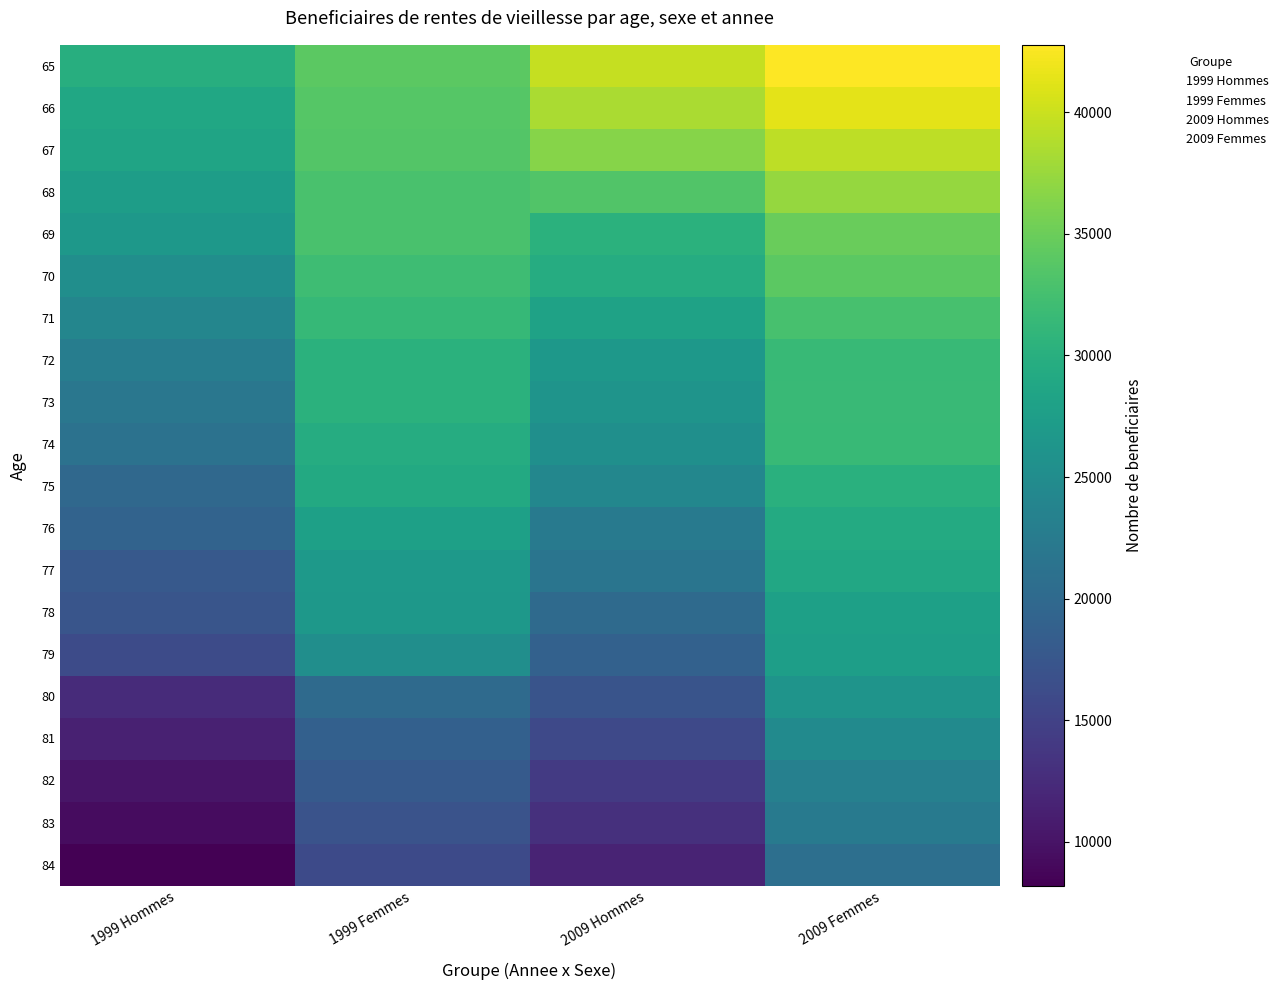

Reading left to right, what are all the values shown in this chart?

65: 1999 Hommes=29909	1999 Femmes=34089	2009 Hommes=39683	2009 Femmes=42770
66: 1999 Hommes=28745	1999 Femmes=33594	2009 Hommes=38340	2009 Femmes=41410
67: 1999 Hommes=28430	1999 Femmes=33545	2009 Hommes=36493	2009 Femmes=39364
68: 1999 Hommes=27499	1999 Femmes=32845	2009 Hommes=33401	2009 Femmes=37298
69: 1999 Hommes=26624	1999 Femmes=32817	2009 Hommes=30215	2009 Femmes=34807
70: 1999 Hommes=25257	1999 Femmes=32056	2009 Hommes=29610	2009 Femmes=34020
71: 1999 Hommes=24069	1999 Femmes=31380	2009 Hommes=28163	2009 Femmes=32722
72: 1999 Hommes=22850	1999 Femmes=30255	2009 Hommes=26619	2009 Femmes=31445
73: 1999 Hommes=21972	1999 Femmes=30287	2009 Hommes=26083	2009 Femmes=31696
74: 1999 Hommes=21234	1999 Femmes=29651	2009 Hommes=25424	2009 Femmes=31489
75: 1999 Hommes=19827	1999 Femmes=29136	2009 Hommes=24155	2009 Femmes=30141
76: 1999 Hommes=19173	1999 Femmes=27908	2009 Hommes=22363	2009 Femmes=29290
77: 1999 Hommes=17891	1999 Femmes=26828	2009 Hommes=21630	2009 Femmes=28971
78: 1999 Hommes=17274	1999 Femmes=26609	2009 Hommes=20160	2009 Femmes=27867
79: 1999 Hommes=16041	1999 Femmes=25229	2009 Hommes=18947	2009 Femmes=27537
80: 1999 Hommes=12439	1999 Femmes=20174	2009 Hommes=17125	2009 Femmes=26046
81: 1999 Hommes=11441	1999 Femmes=18861	2009 Hommes=15839	2009 Femmes=24774
82: 1999 Hommes=10161	1999 Femmes=17937	2009 Hommes=14077	2009 Femmes=23216
83: 1999 Hommes=9327	1999 Femmes=17043	2009 Hommes=12979	2009 Femmes=22288
84: 1999 Hommes=8205	1999 Femmes=16007	2009 Hommes=11674	2009 Femmes=20875